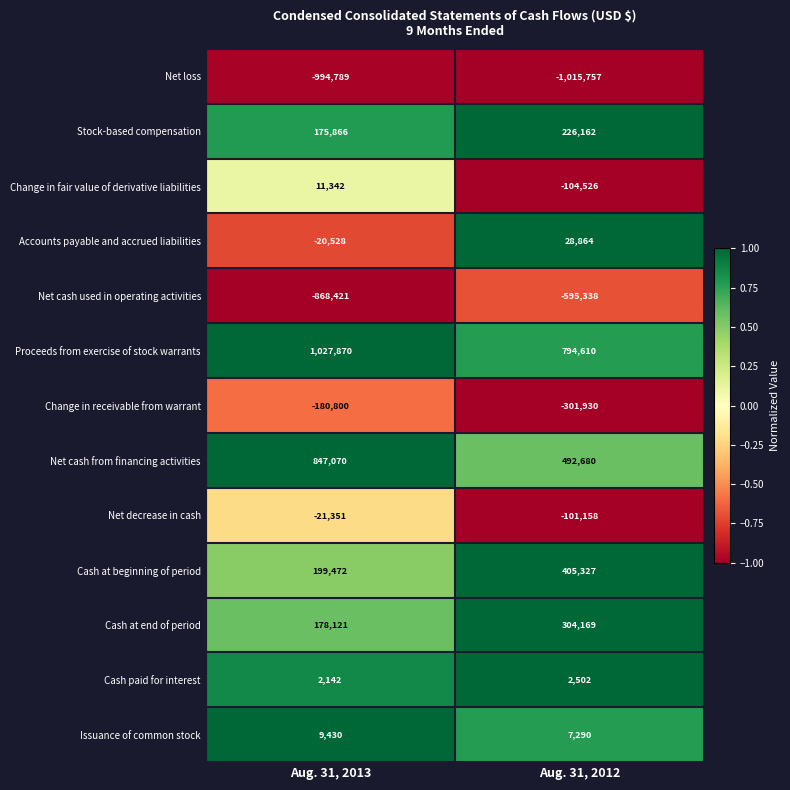

Reading left to right, transcribe all the data shown in this chart.

Net loss: -994789	-1015757
Stock-based compensation: 175866	226162
Change in fair value of derivative liabilities: 11342	-104526
Accounts payable and accrued liabilities: -20528	28864
Net cash used in operating activities: -868421	-595338
Proceeds from exercise of stock warrants: 1027870	794610
Change in receivable from warrant: -180800	-301930
Net cash from financing activities: 847070	492680
Net decrease in cash: -21351	-101158
Cash at beginning of period: 199472	405327
Cash at end of period: 178121	304169
Cash paid for interest: 2142	2502
Issuance of common stock: 9430	7290